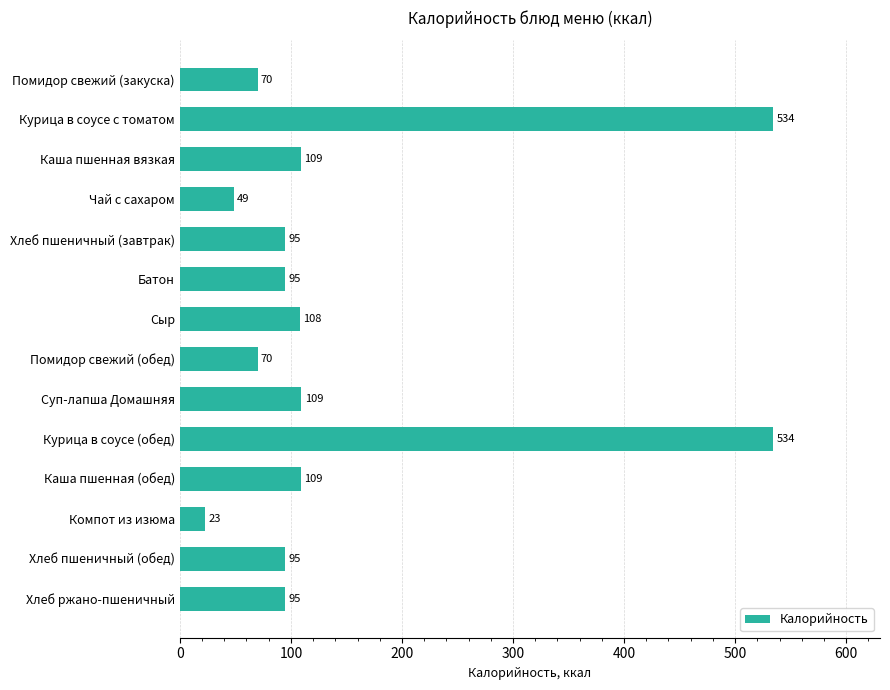

How many values exceed 94?

10